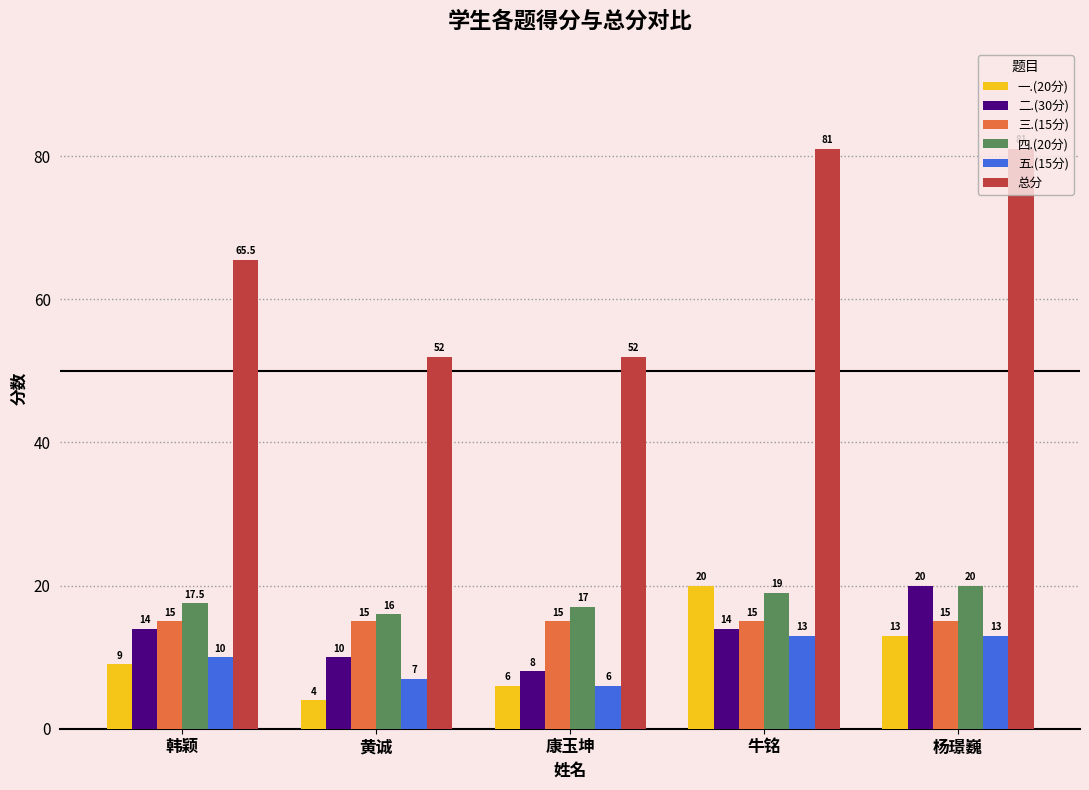

What is the sum of the 总分 values at 韩颖 and 康玉坤?

117.5